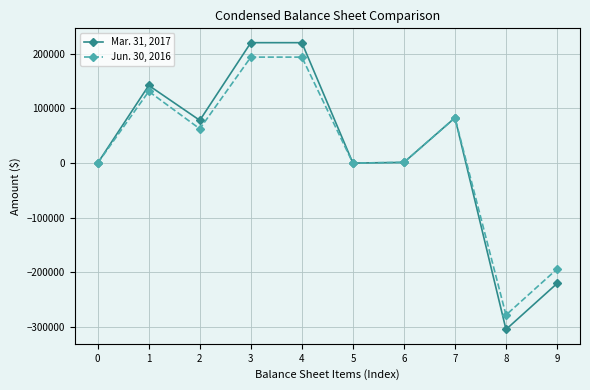

At which category does Jun. 30, 2016 reach its first local peak?

1